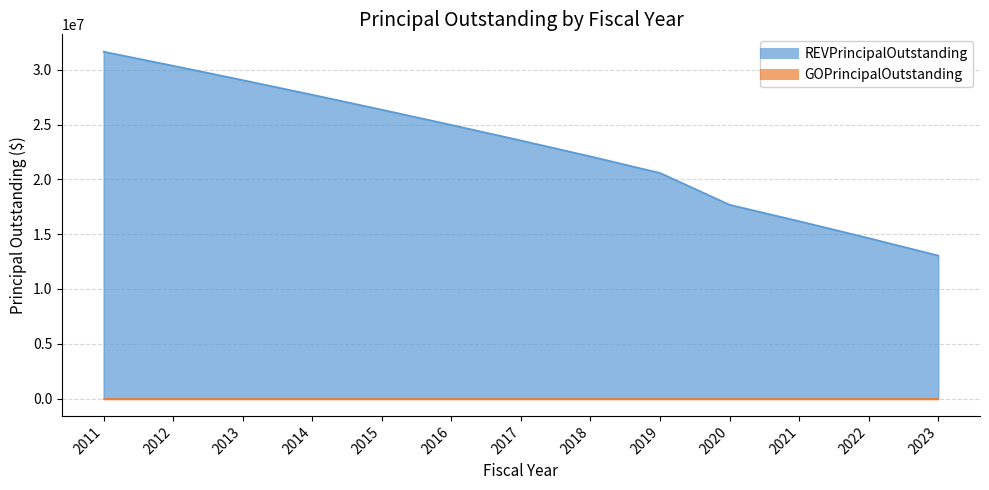

What is the sum of all values?

297930000